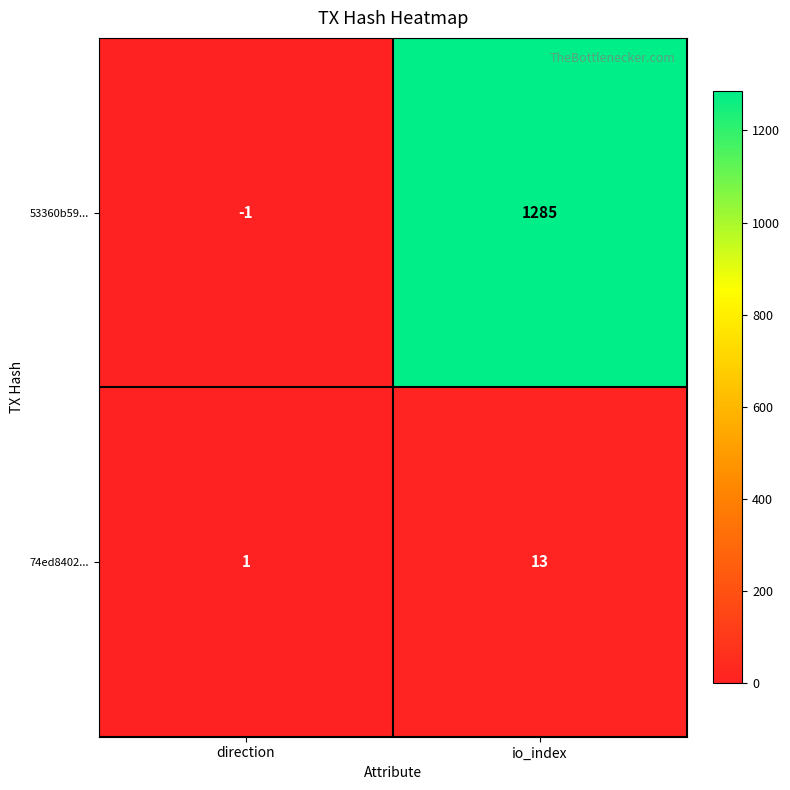

Rank the series by their average value, from highest to lowest.

53360b59..., 74ed8402...